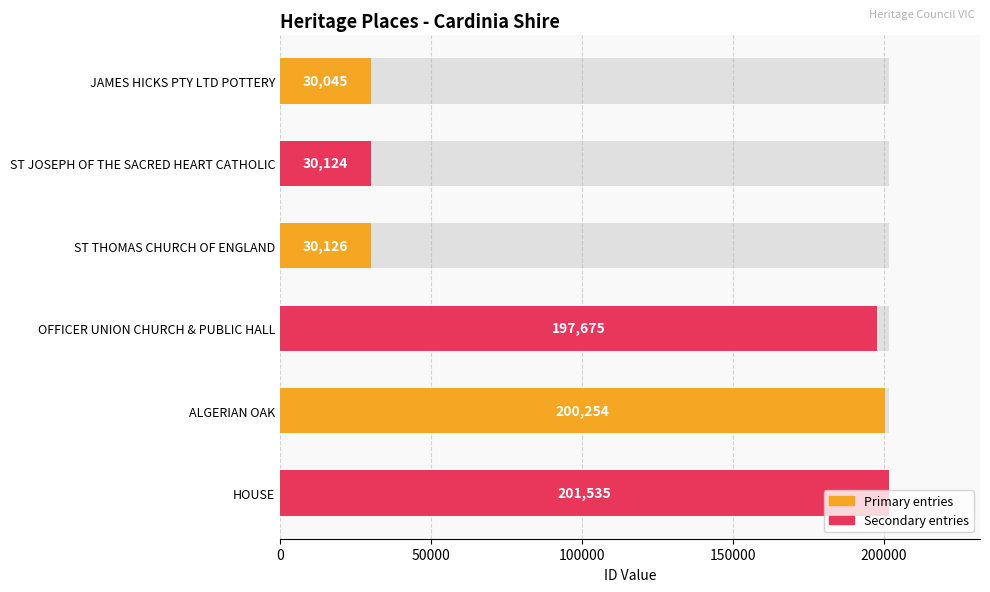

How many data points are above 197675?

2